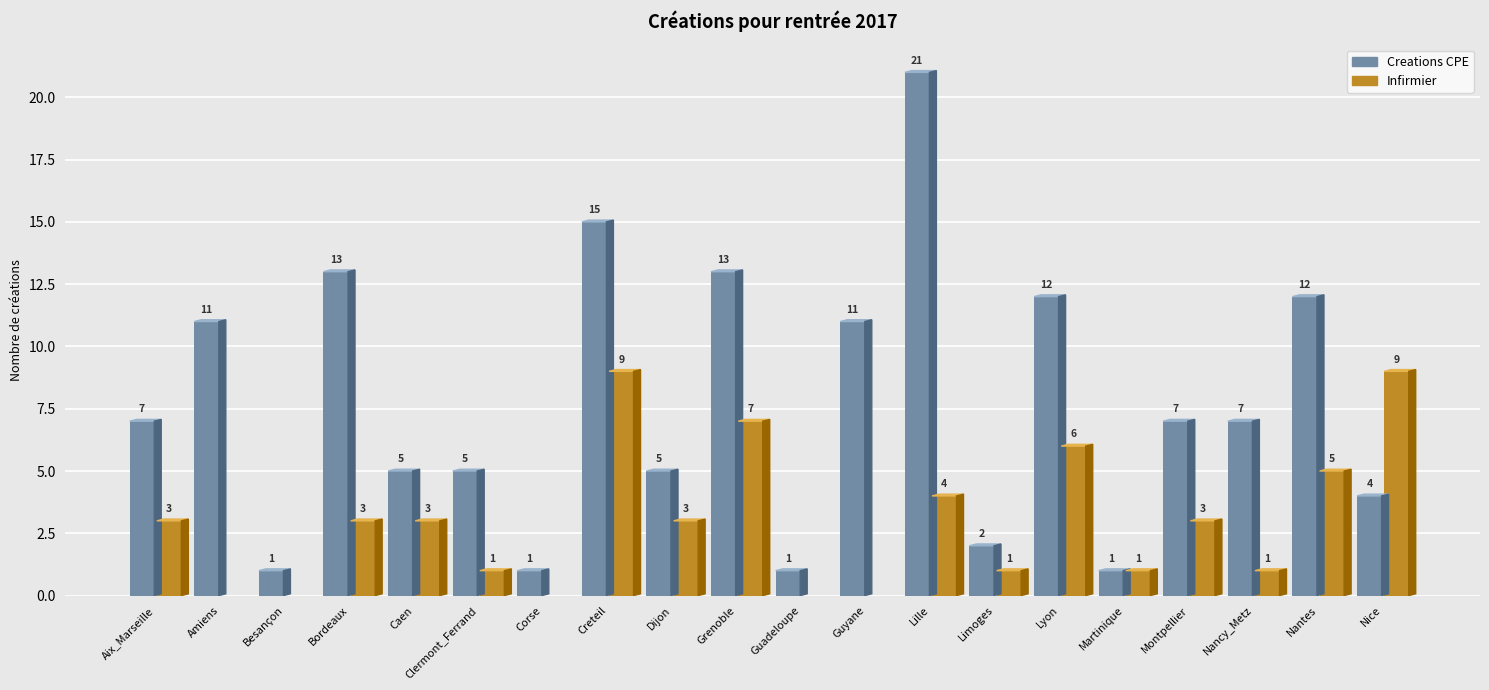

At which label does Infirmier reach its peak?

Creteil